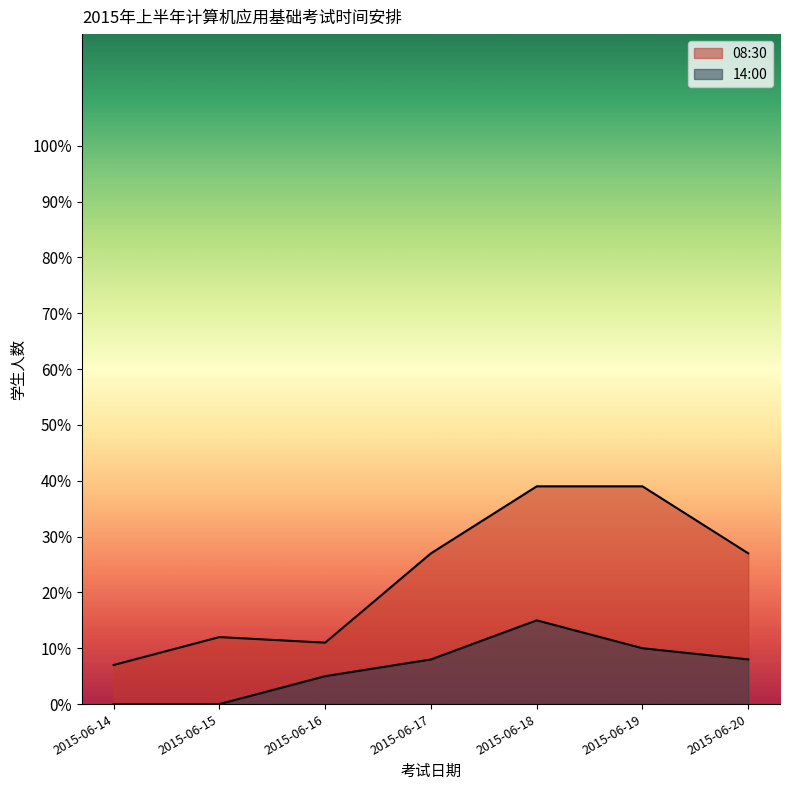

Is the value of 14:00 at 2015-06-17 greater than the value of 08:30 at 2015-06-19?

No